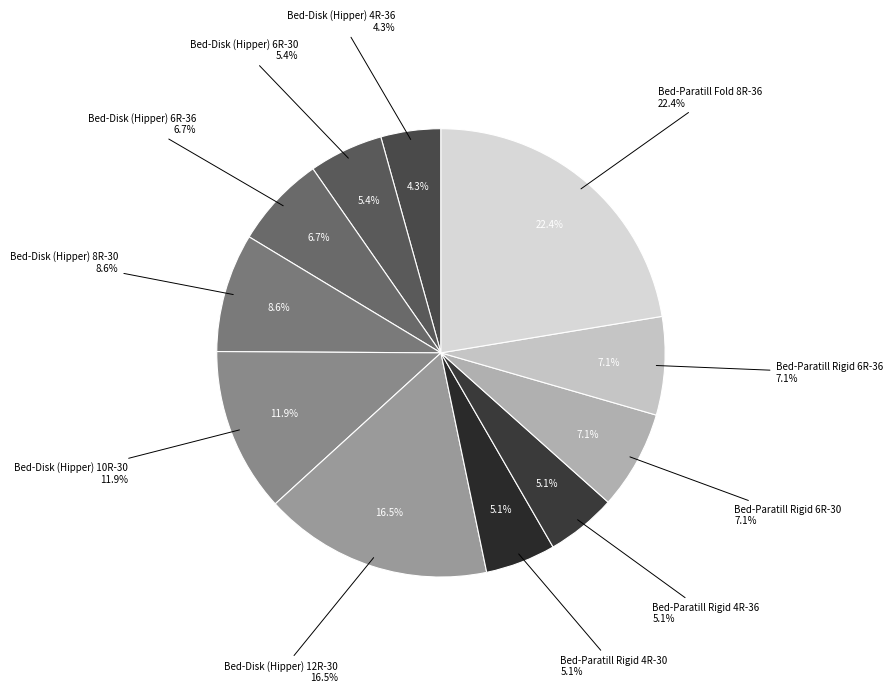

Combined, do Bed-Disk (Hipper) 12R-30 and Bed-Disk (Hipper) 10R-30 account for over 50%?

No